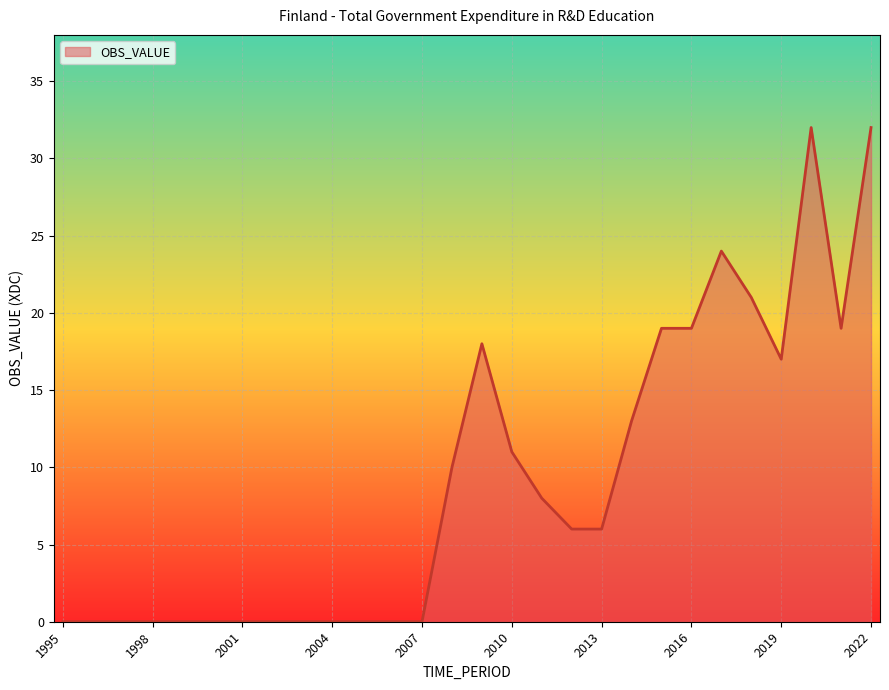

What is the greatest value displayed?

32